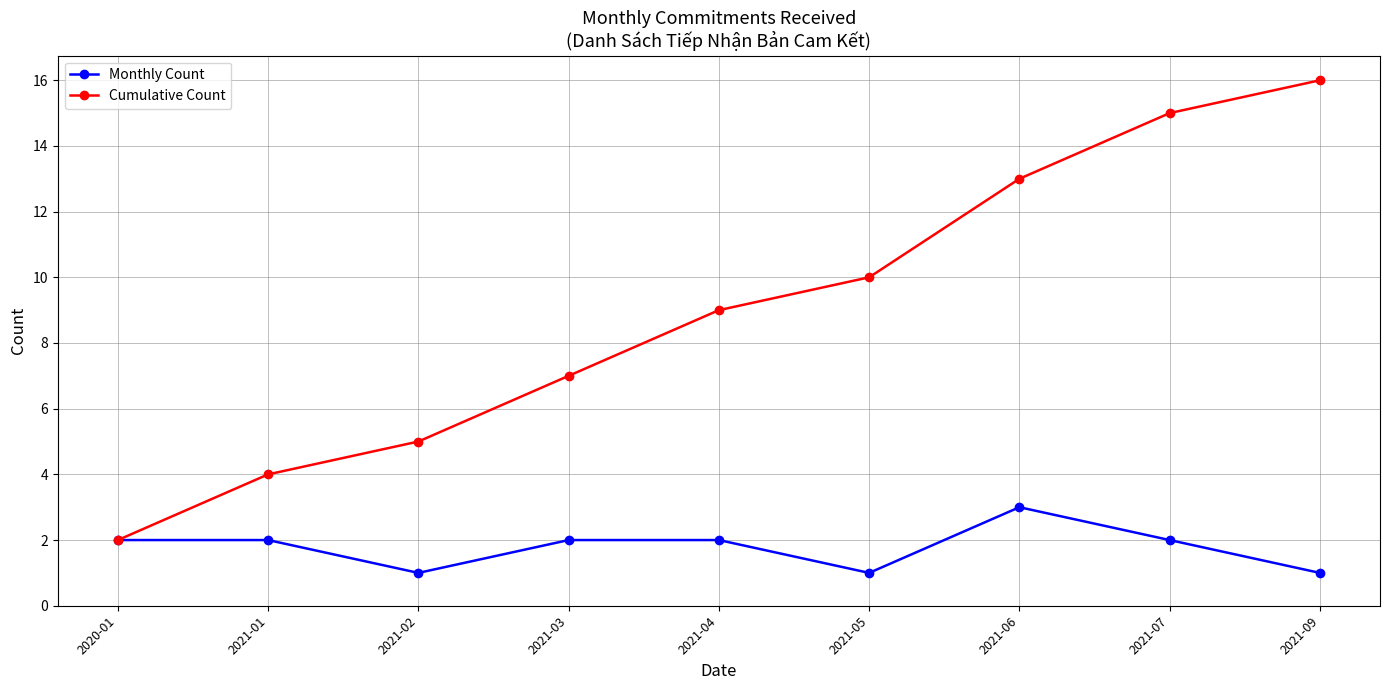

What is the maximum value for Cumulative Count?

16